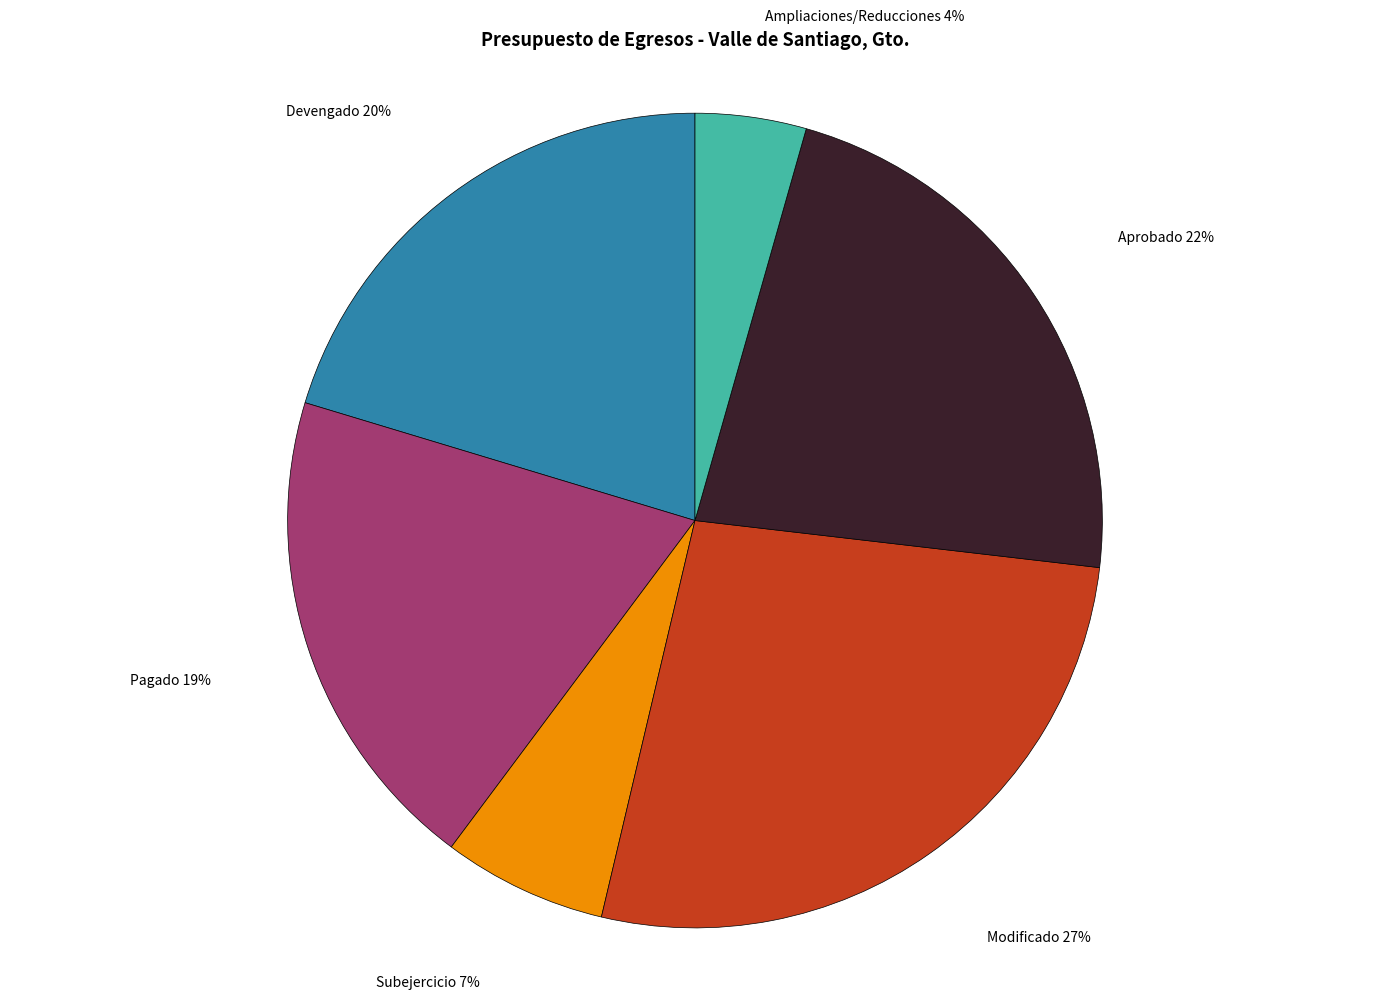

To the nearest percent, what portion does Aprobado represent?

22%